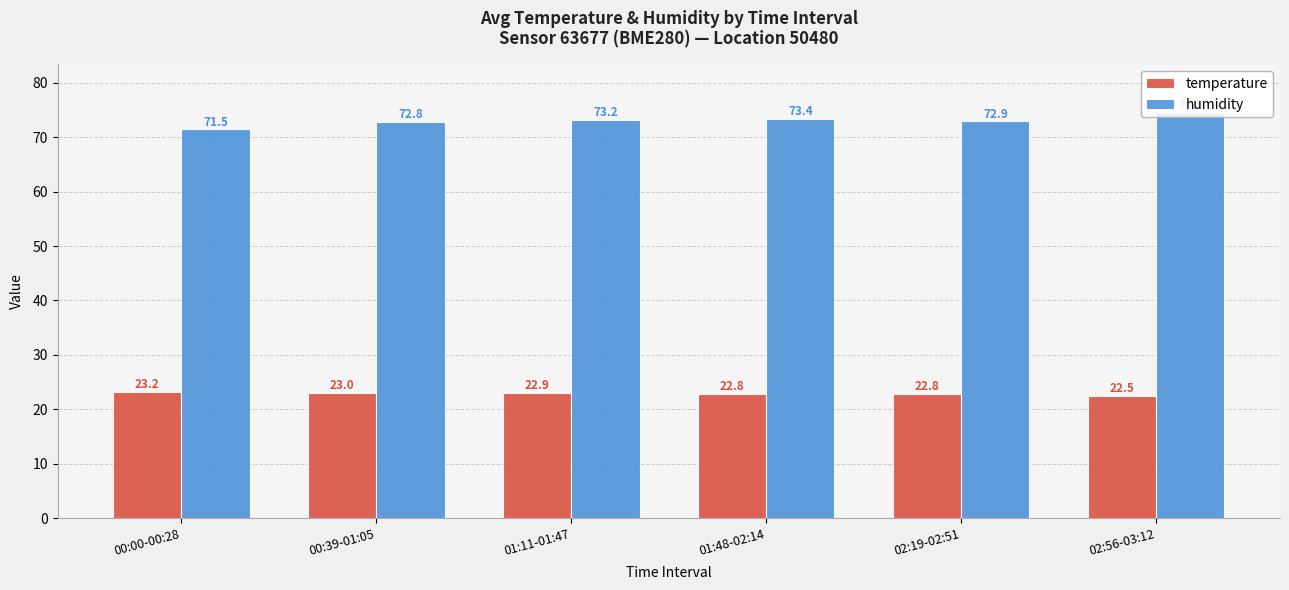

At how many categories does at least one series exceed 24?

6